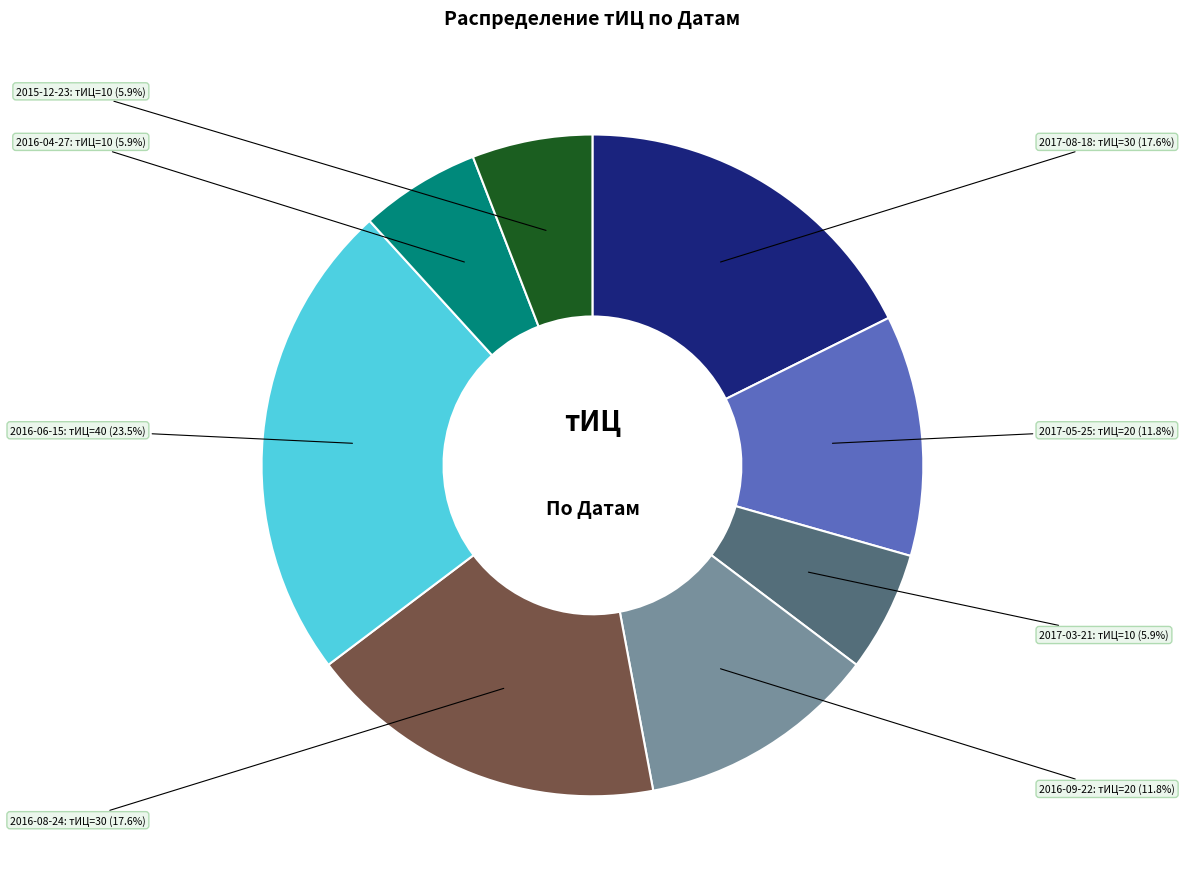

Which slice is the largest?

2016-06-15